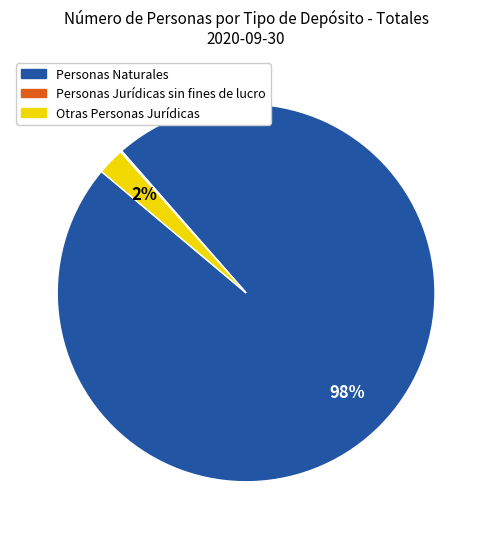

To the nearest percent, what portion does Otras Personas Jurídicas represent?

2%